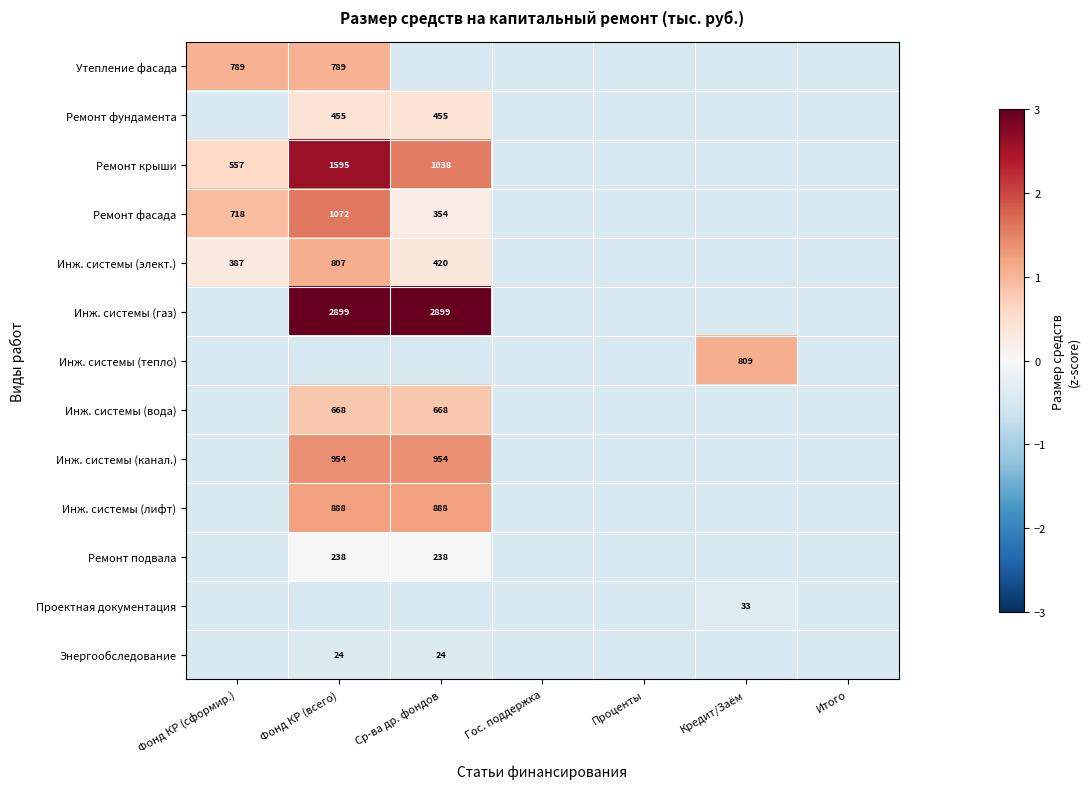

What is the difference between the Проектная документация values at Итого and Кредит/Заём?

0.1